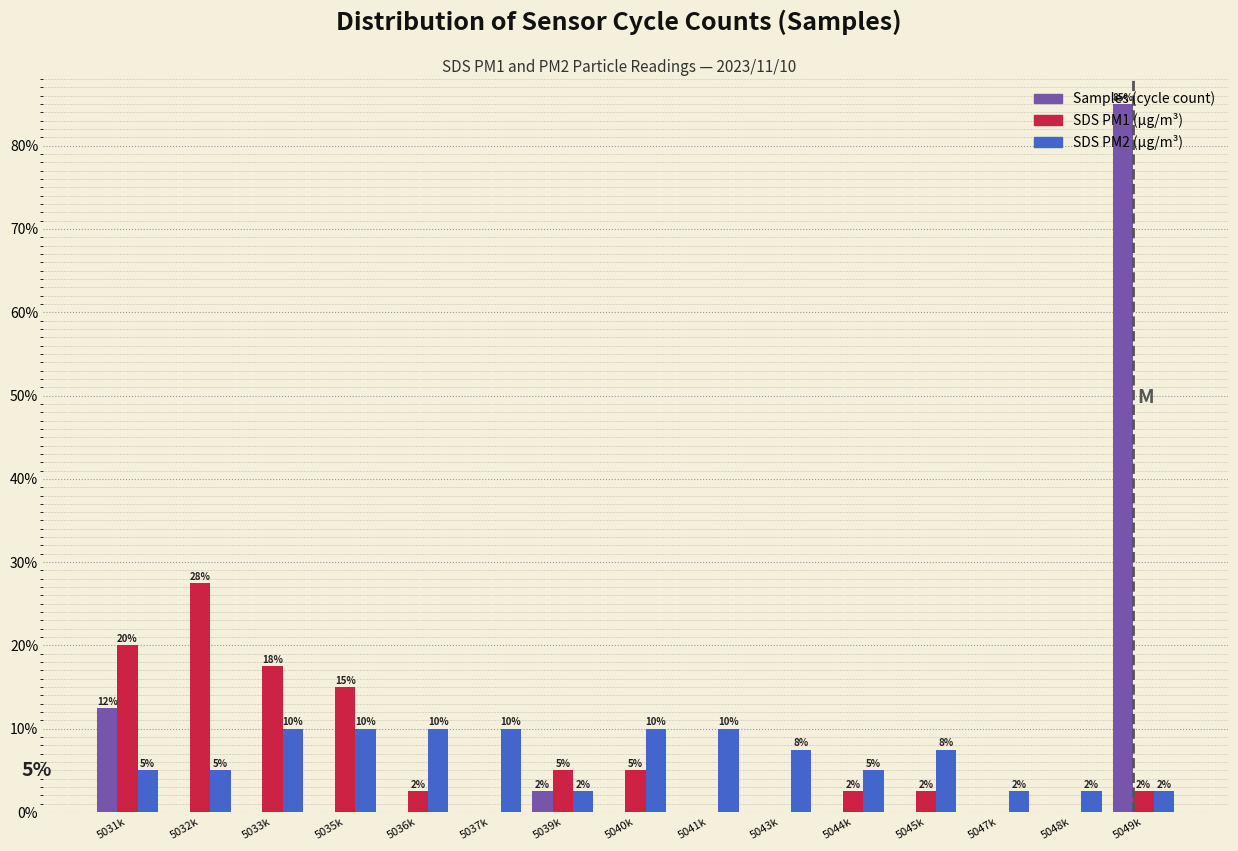

At which category does the chart reach its peak across all series?

5049k